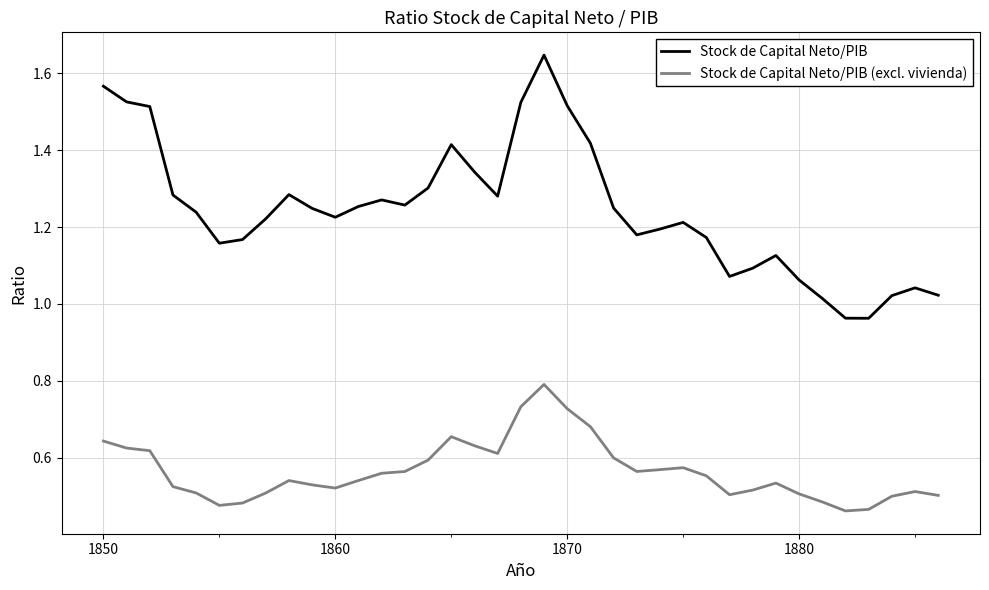

Count the number of categories in the chart.

37